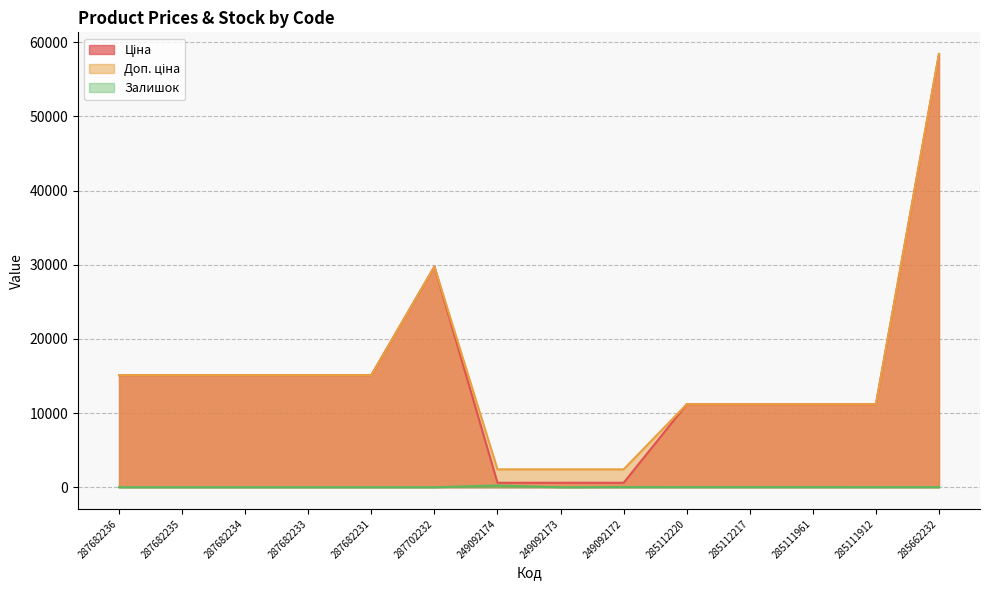

Rank the categories by Залишок value from highest to lowest.

249092174, 249092172, 285112220, 285112217, 285111961, 285111912, 285662232, 287682236, 287682235, 287682234, 287682233, 287682231, 287702232, 249092173